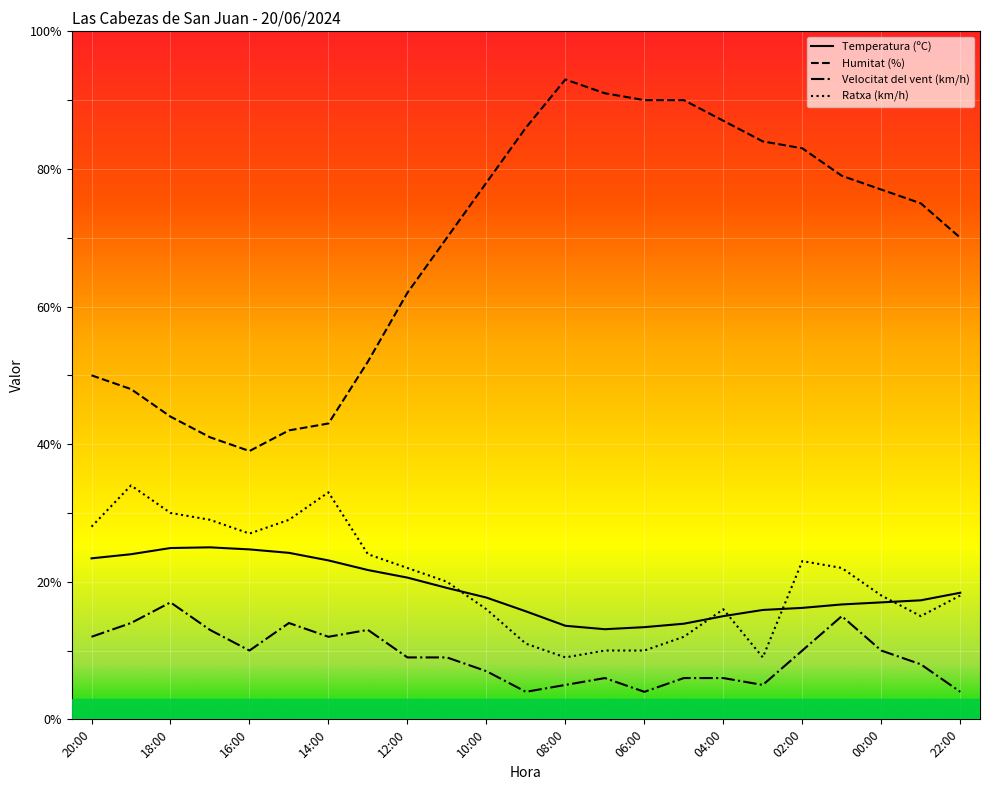

What is the average value of the Humitat (%) series?

68.4